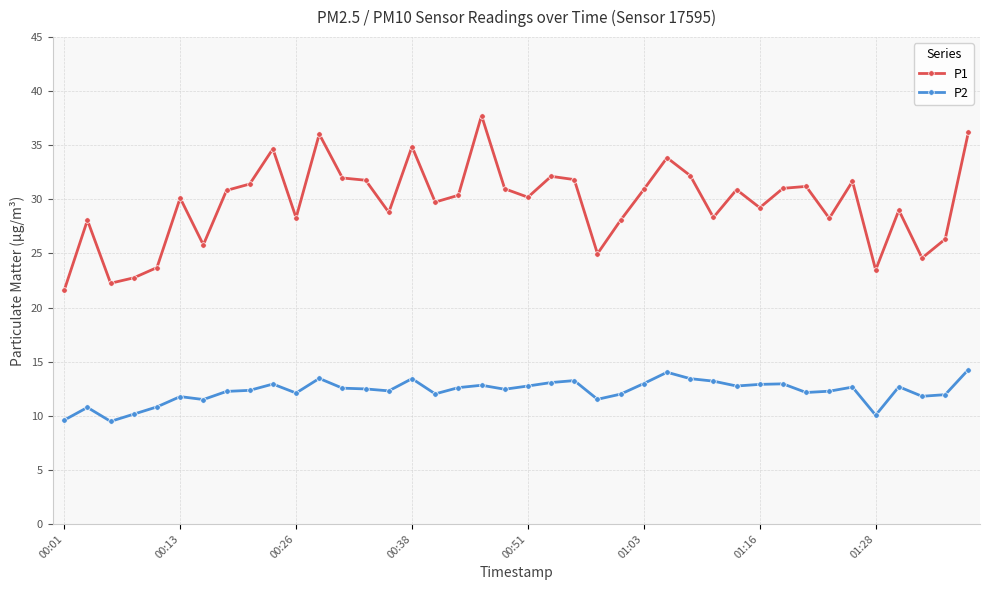

True or false: P2 and P1 cross at least once.

False